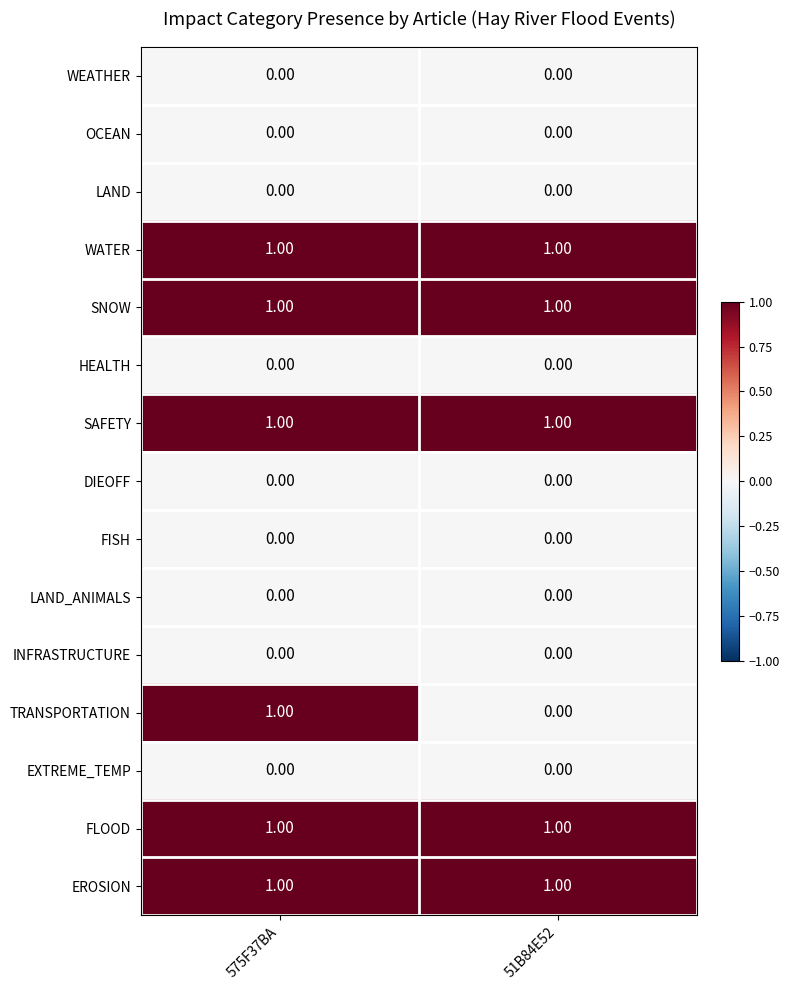

Rank the categories by TRANSPORTATION value from lowest to highest.

51B84E52, 575F37BA